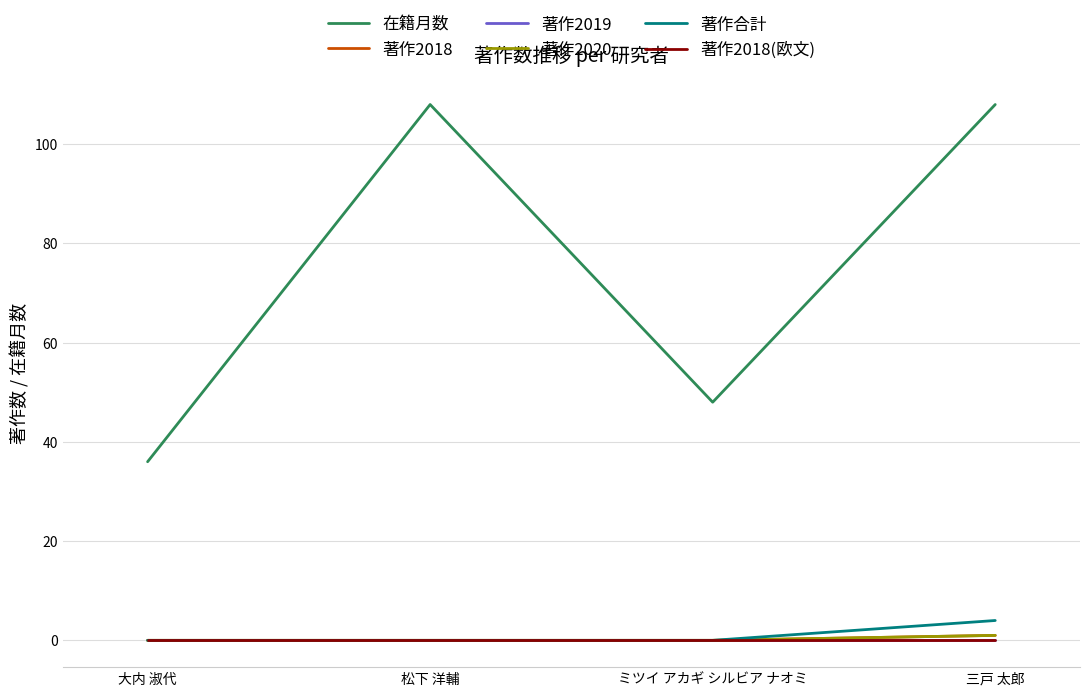

What is the total value across all series at ミツイ アカギ シルビア ナオミ?

48